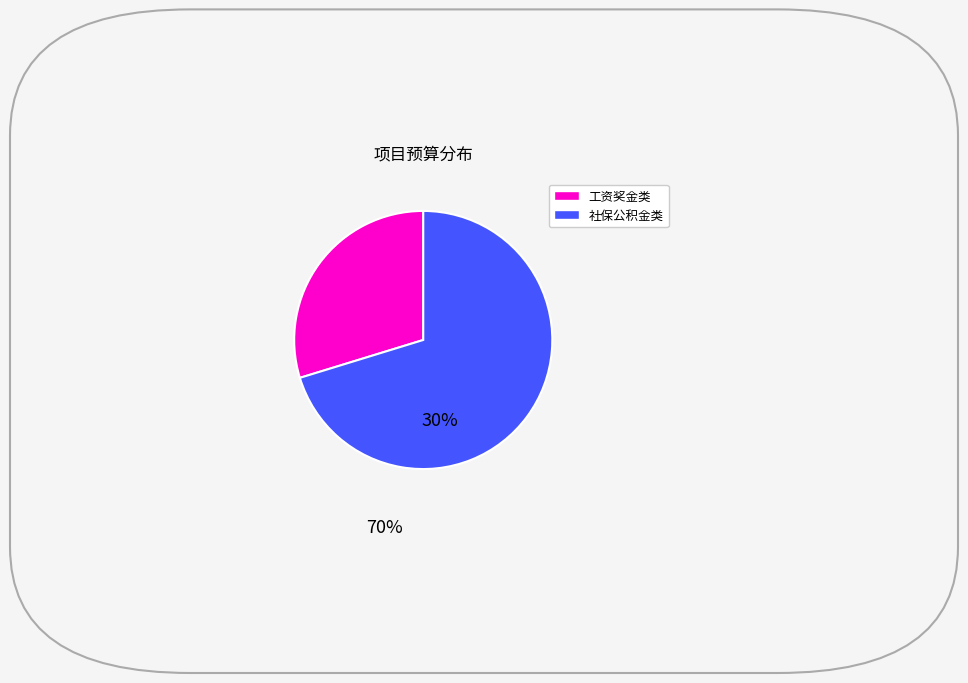

Is there any slice that represents more than half of the pie?

Yes